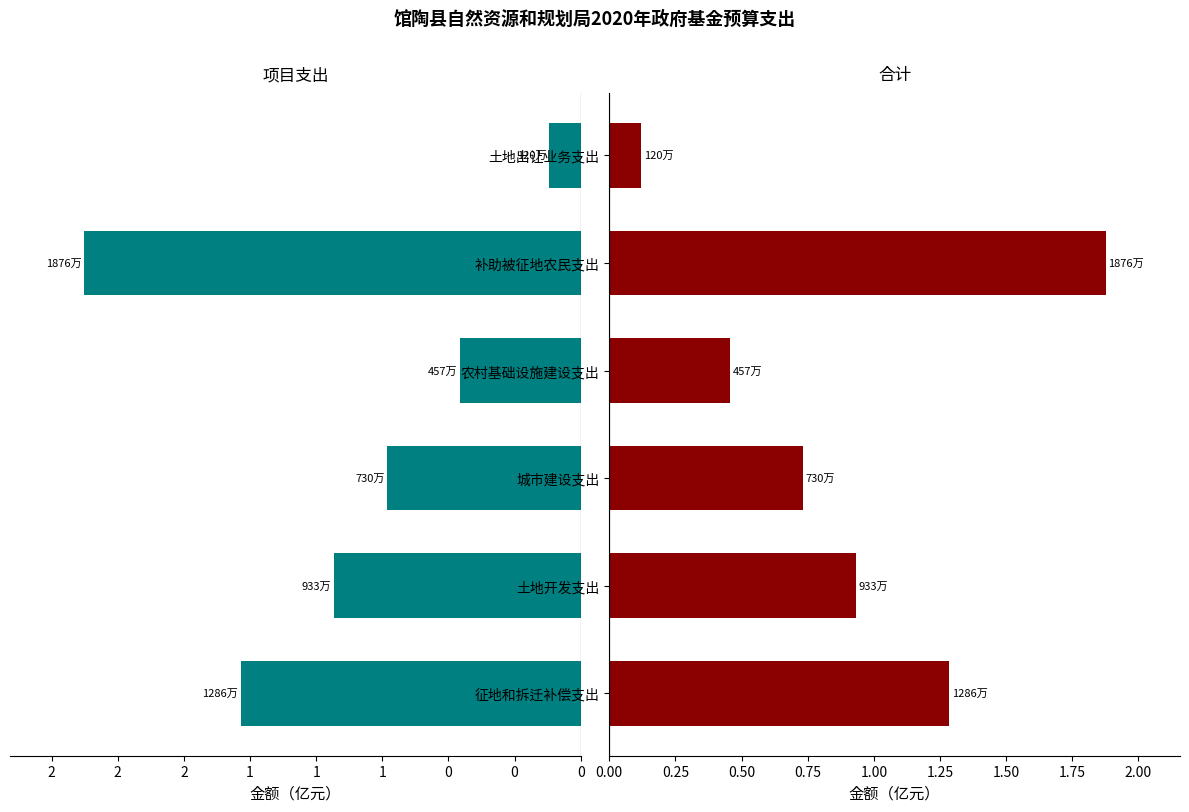

Are the bars horizontal?

Yes